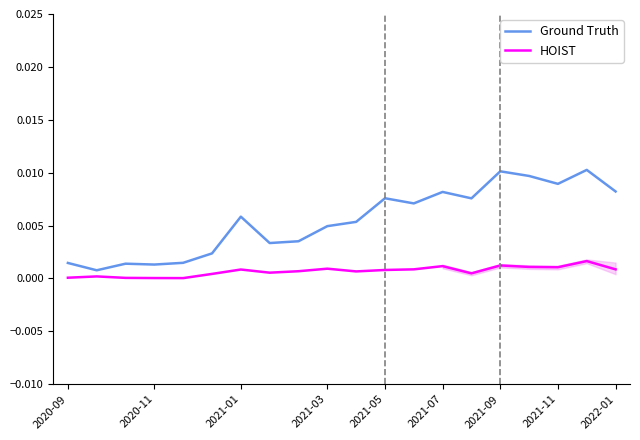

At how many categories does at least one series exceed 0?

20